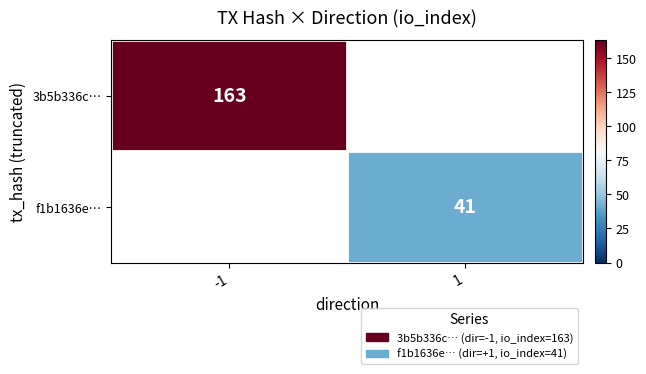

The 3b5b336c… series shows 163 at -1. True or false?

True